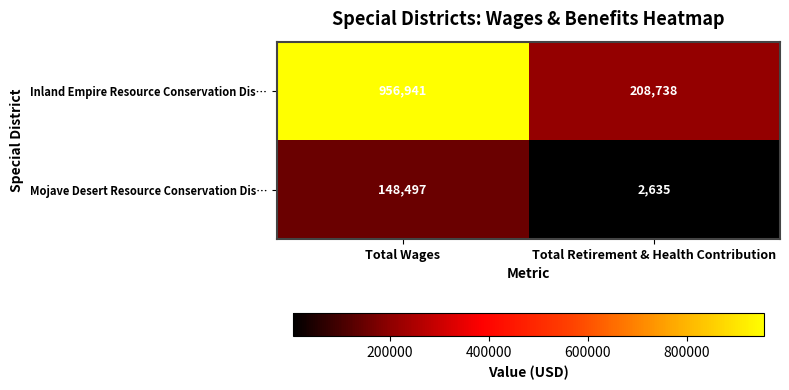

Reading left to right, what are all the values shown in this chart?

Inland Empire Resource Conservation Dis…: 956941	208738
Mojave Desert Resource Conservation Dis…: 148497	2635